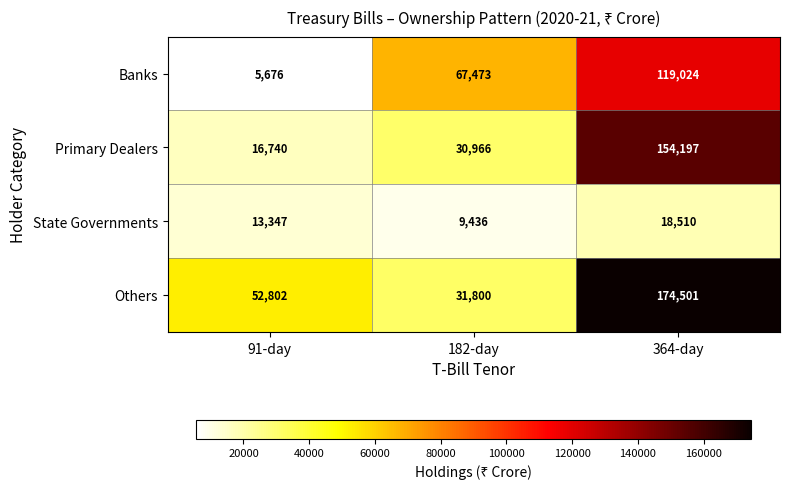

What is the greatest value displayed?

174501